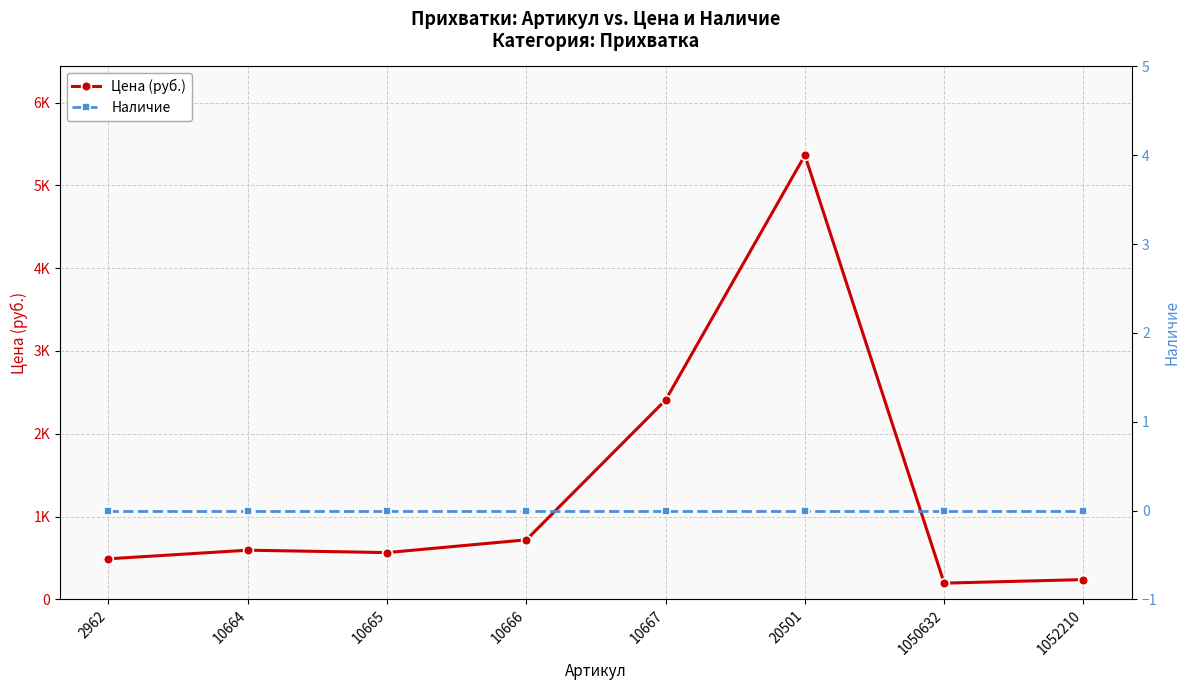

What are all the series names shown in the legend?

Цена (руб.), Наличие